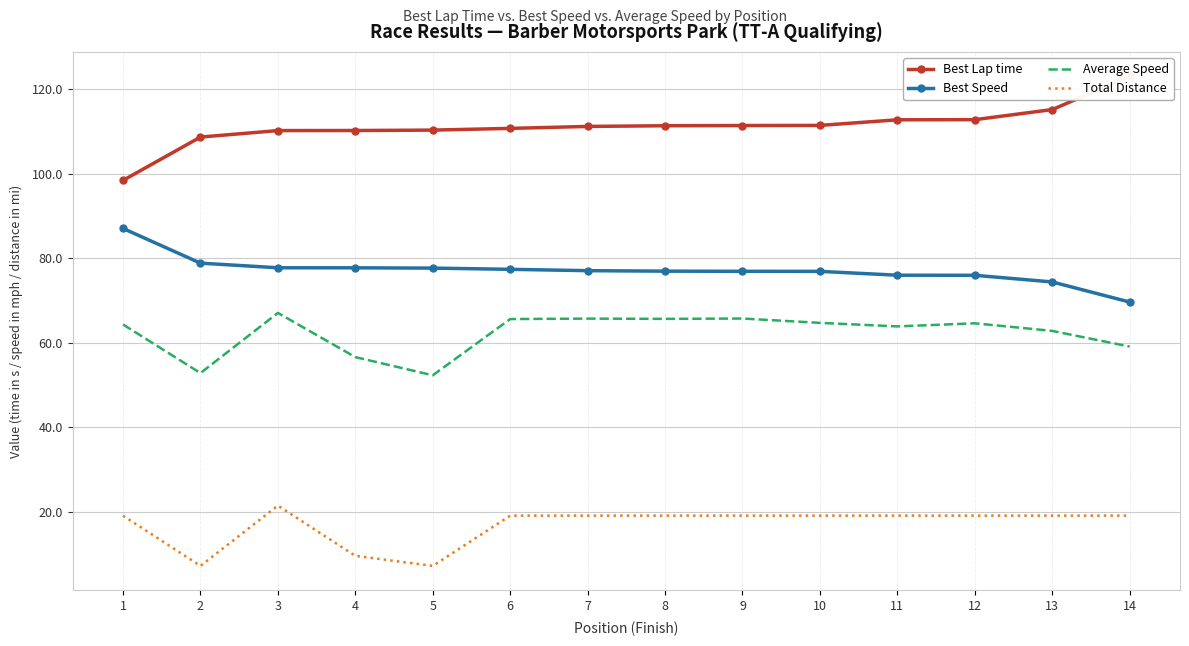

What is the total value across all series at 7?

273.0